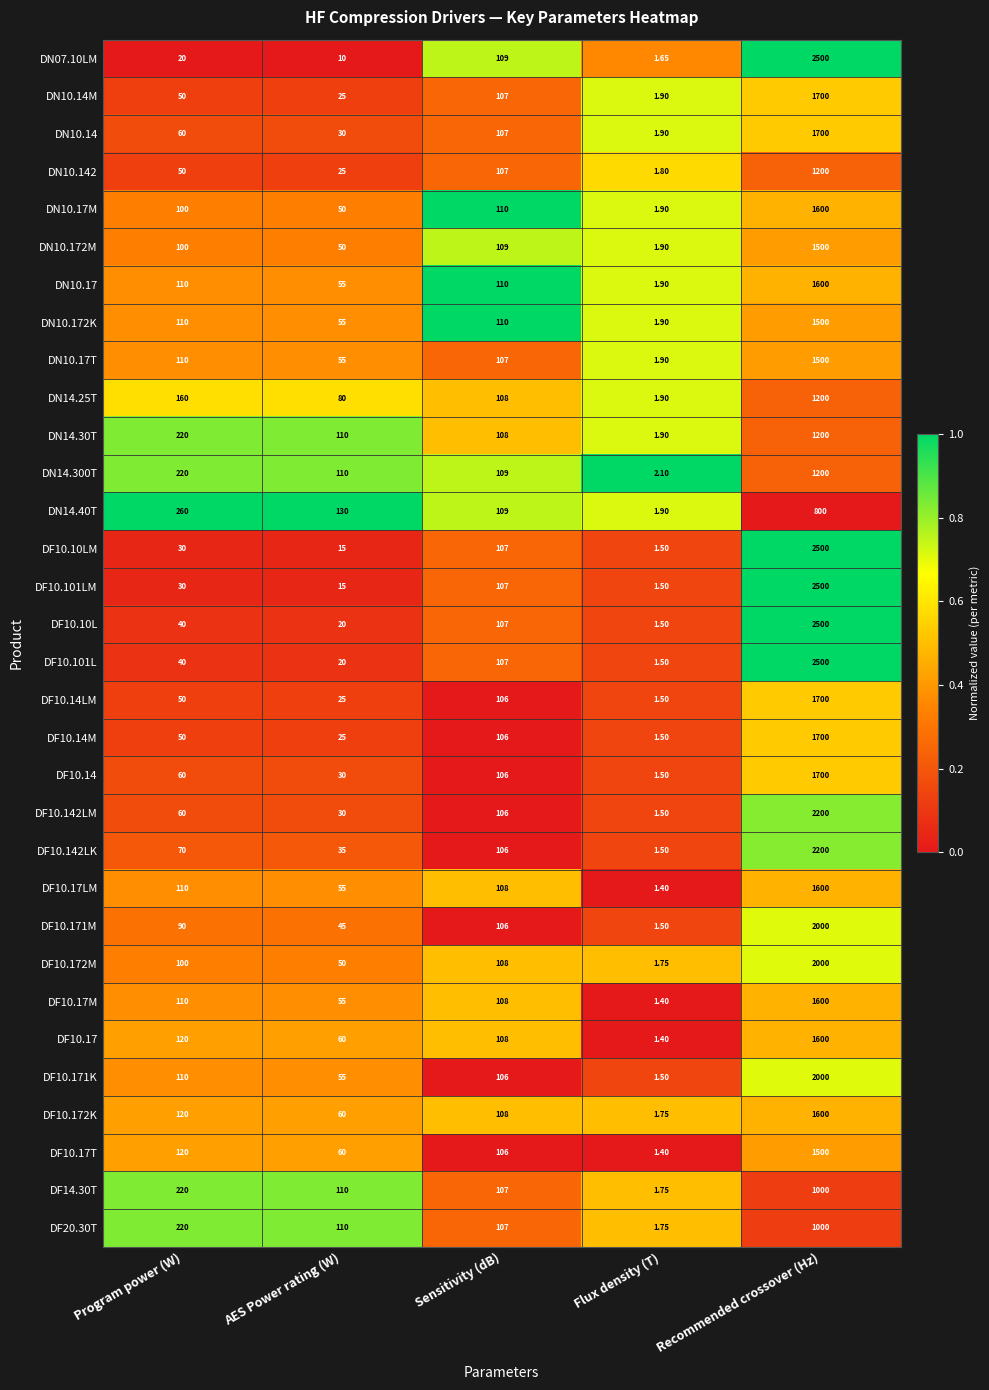

Which category has the lowest value across all series?

Flux density (T)